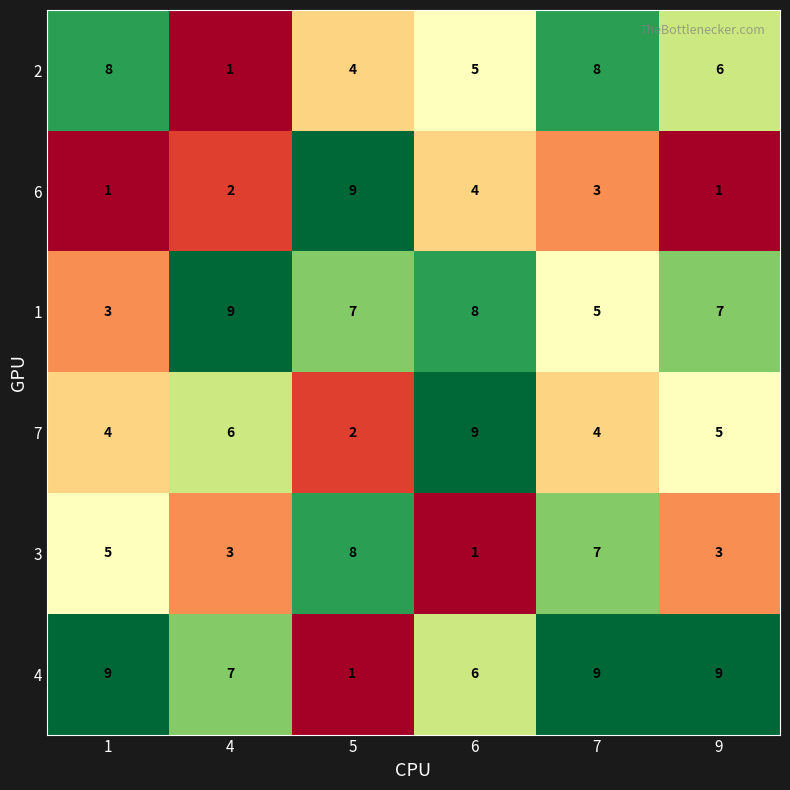

How many categories are shown in the chart?

6